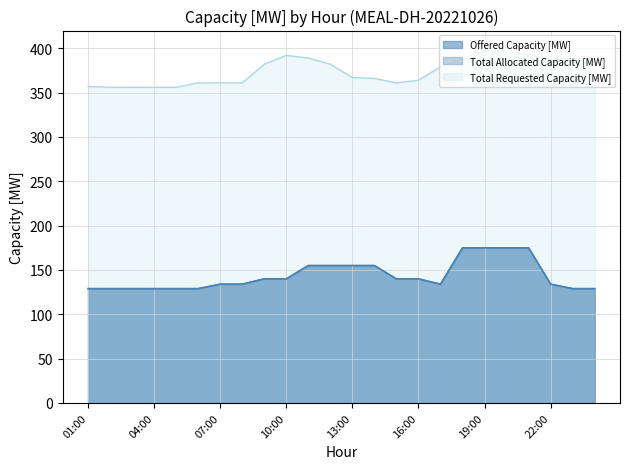

The Offered Capacity [MW] series shows 229 at 10:00. True or false?

False